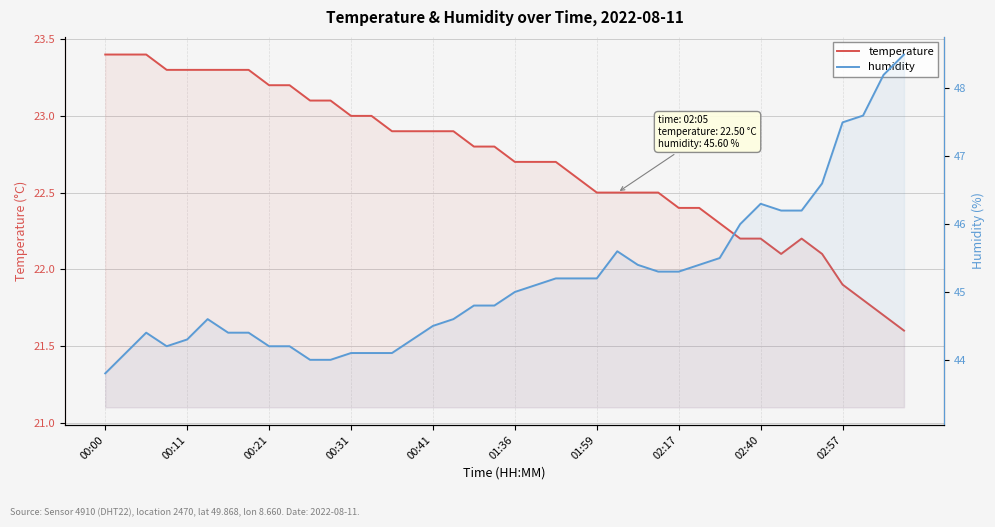

List the series in order of their peak value, lowest first.

temperature, humidity